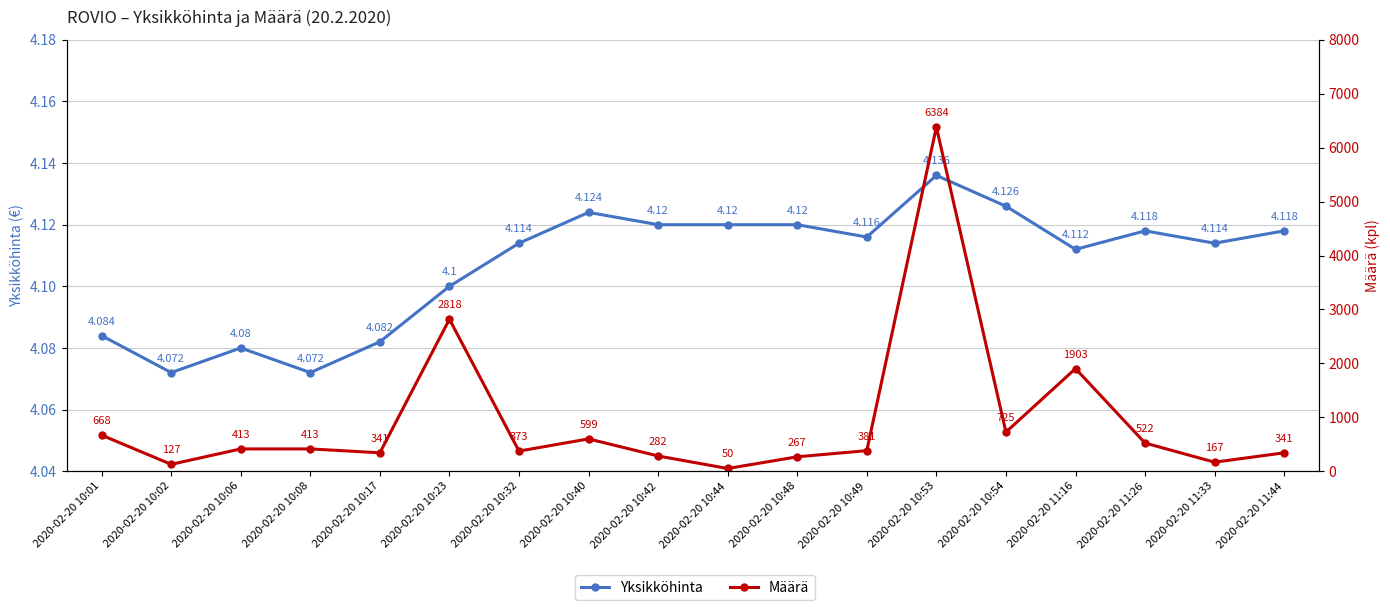

What position from the right is 2020-02-20 10:49?

7